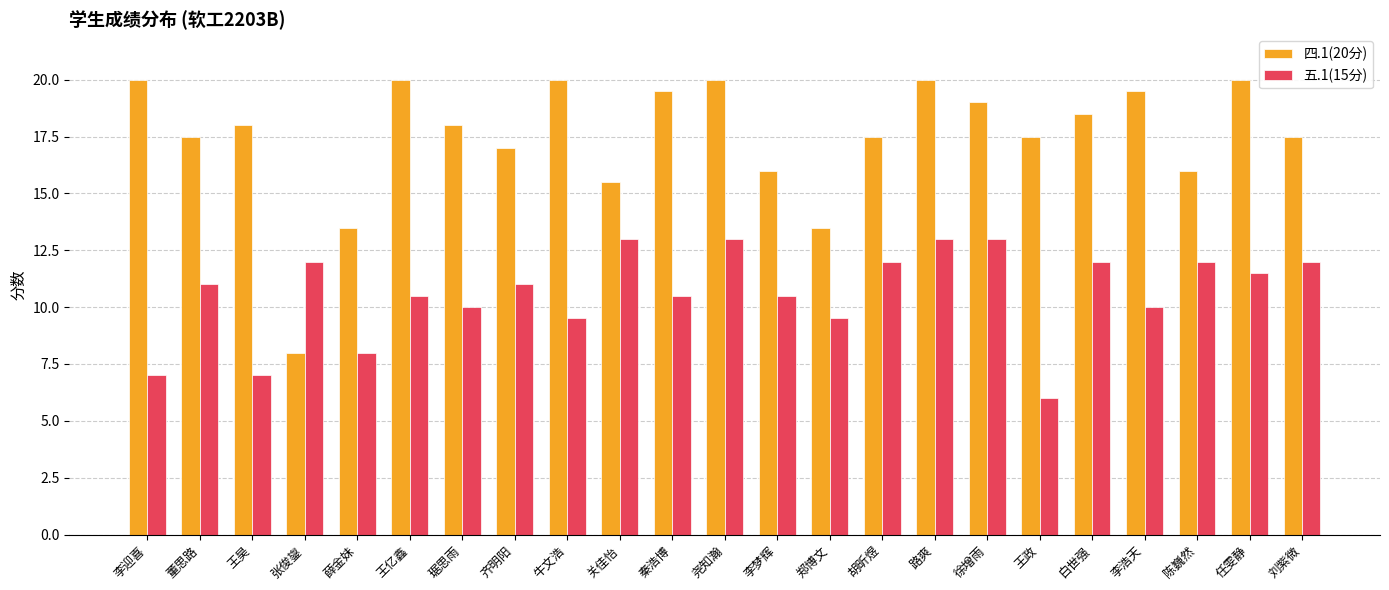

Is the value of 四.1(20分) at 王亿鑫 greater than the value of 五.1(15分) at 徐增雨?

Yes